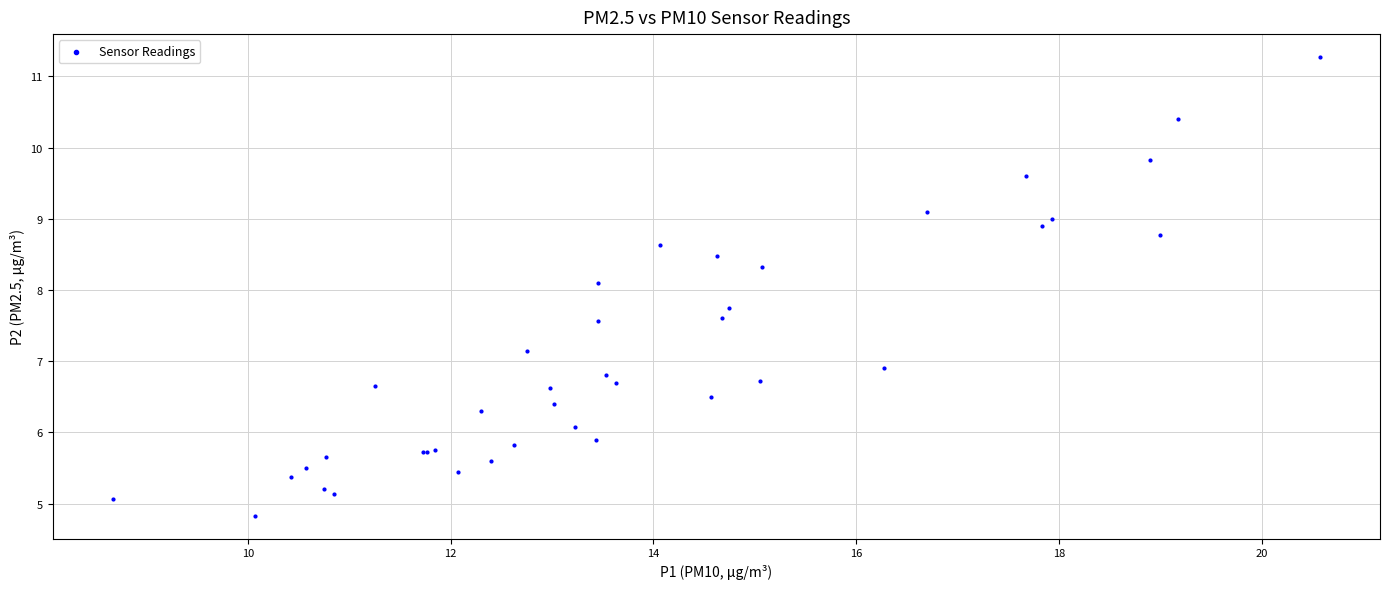

What Y value in the scatter plot is closest to 8?

8.1